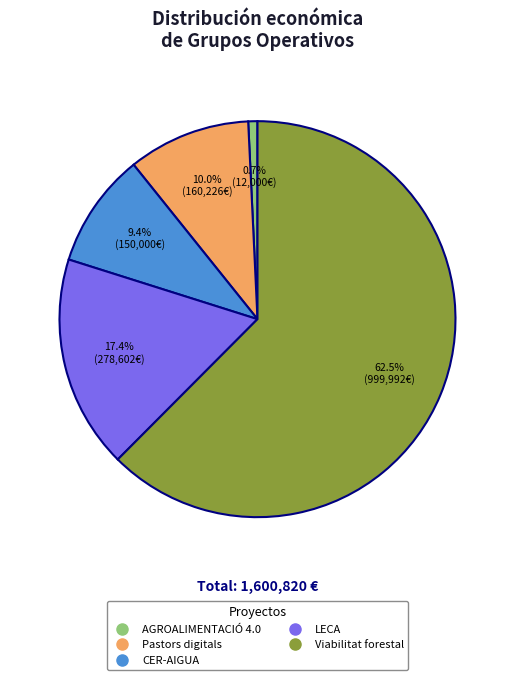

How many segments does this pie chart have?

5